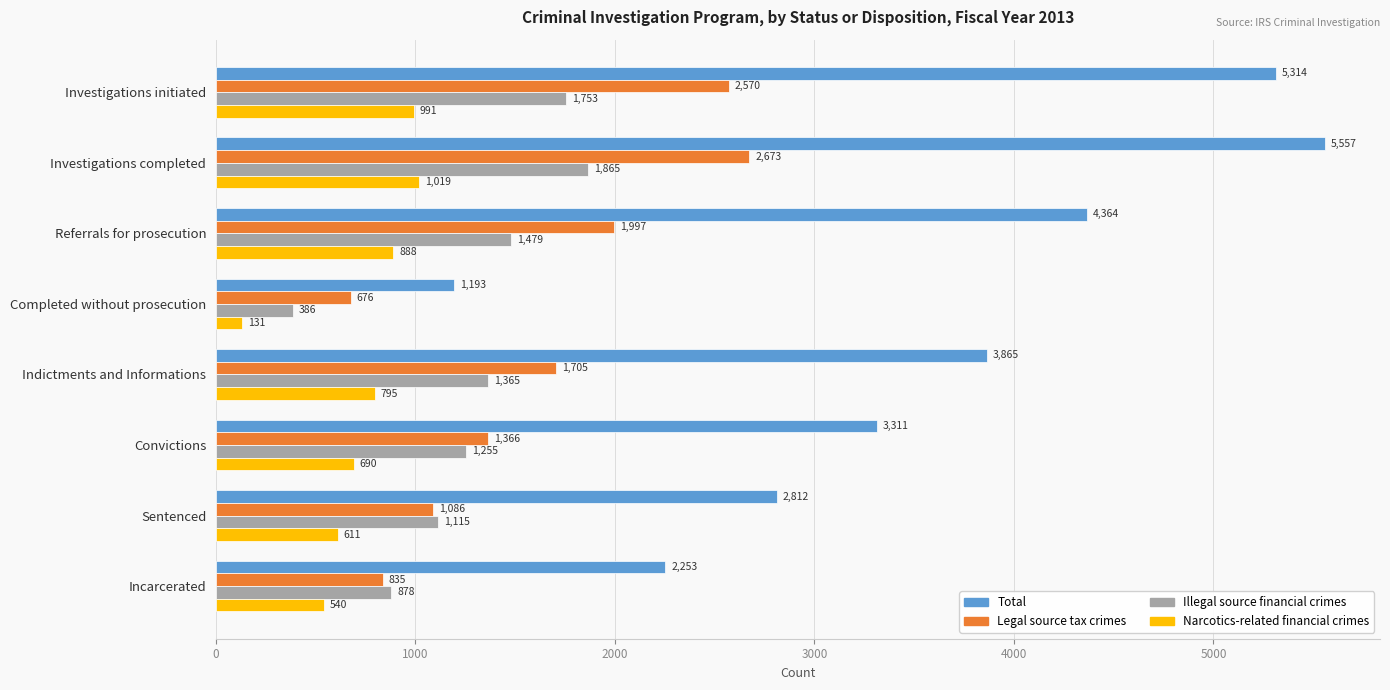

What is the maximum value shown in the chart?

5557